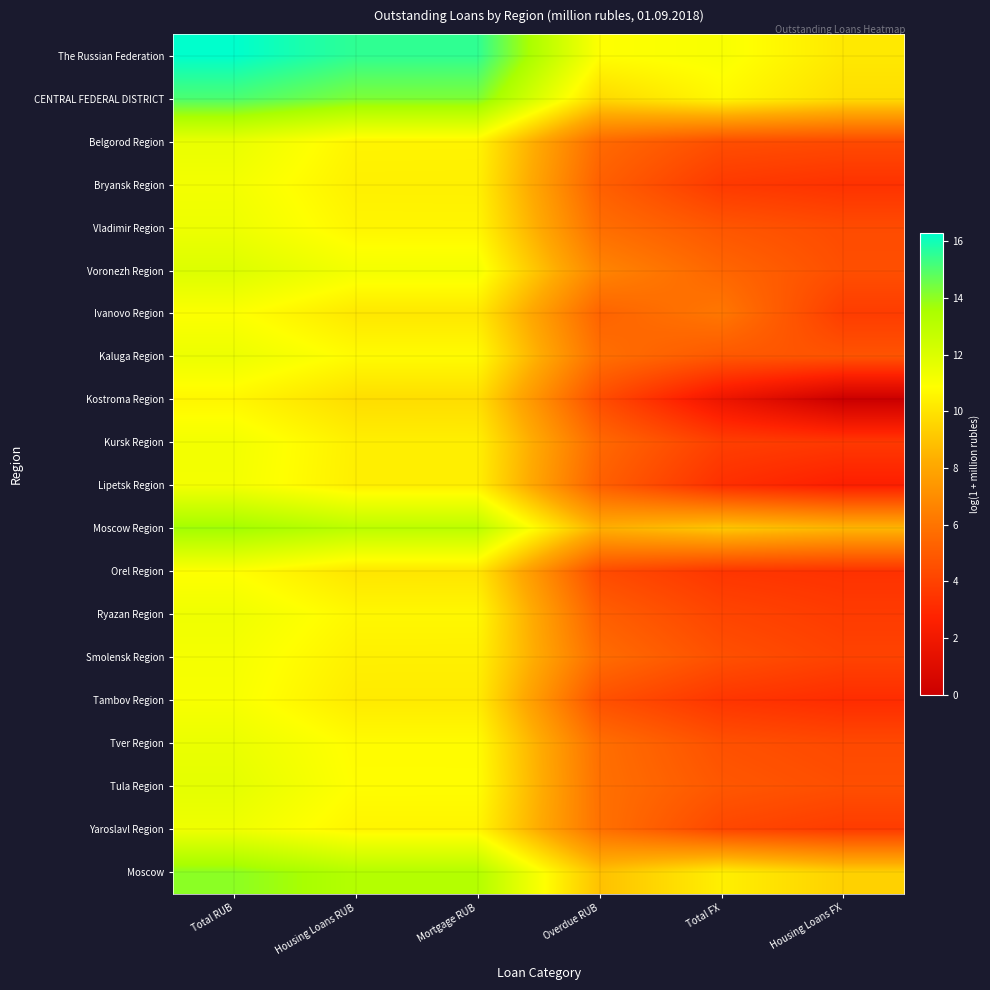

At Total FX, list the series in order from largest to smallest.

The Russian Federation, CENTRAL FEDERAL DISTRICT, Moscow, Moscow Region, Ivanovo Region, Voronezh Region, Kaluga Region, Tula Region, Vladimir Region, Tver Region, Smolensk Region, Belgorod Region, Yaroslavl Region, Ryazan Region, Kursk Region, Bryansk Region, Orel Region, Tambov Region, Lipetsk Region, Kostroma Region